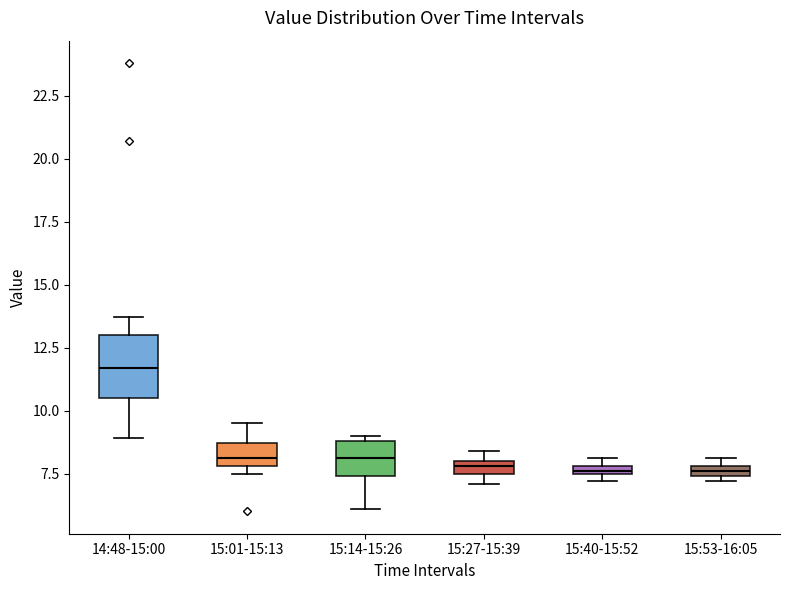

Comparing the boxes themselves (not the whiskers), which one is the tallest?

14:48-15:00